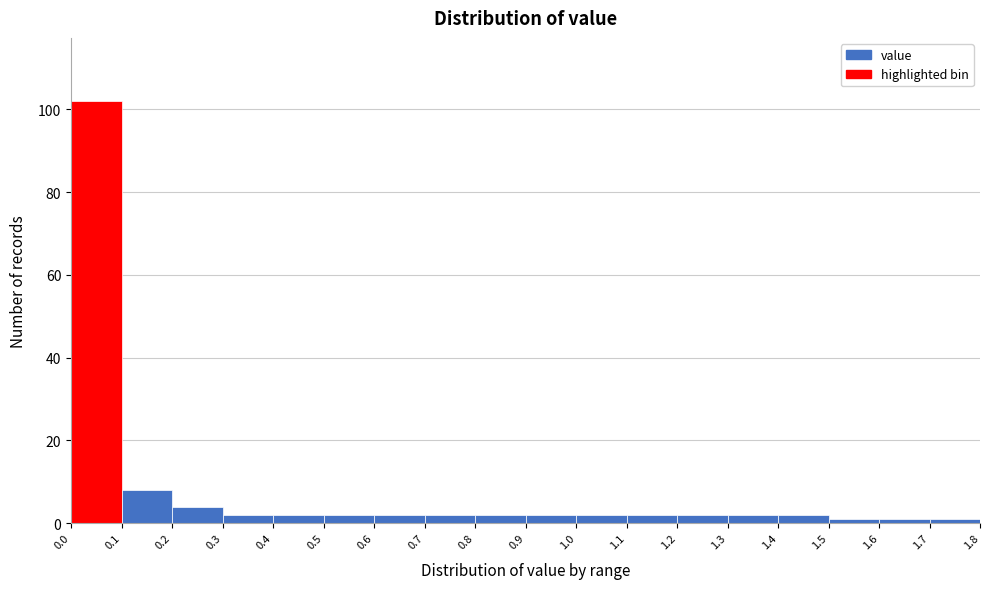

Reading left to right, transcribe this chart: for each bar, give the range it covers on the x-axis and its height. The values are not printed on the chart, so give them approximately, as read against the axis.

0.0 to 0.1: 102
0.1 to 0.2: 8
0.2 to 0.3: 4
0.3 to 0.4: 2
0.4 to 0.5: 2
0.5 to 0.6: 2
0.6 to 0.7: 2
0.7 to 0.8: 2
0.8 to 0.9: 2
0.9 to 1.0: 2
1.0 to 1.1: 2
1.1 to 1.2: 2
1.2 to 1.3: 2
1.3 to 1.4: 2
1.4 to 1.5: 2
1.5 to 1.6: under 2
1.6 to 1.7: under 2
1.7 to 1.8: under 2